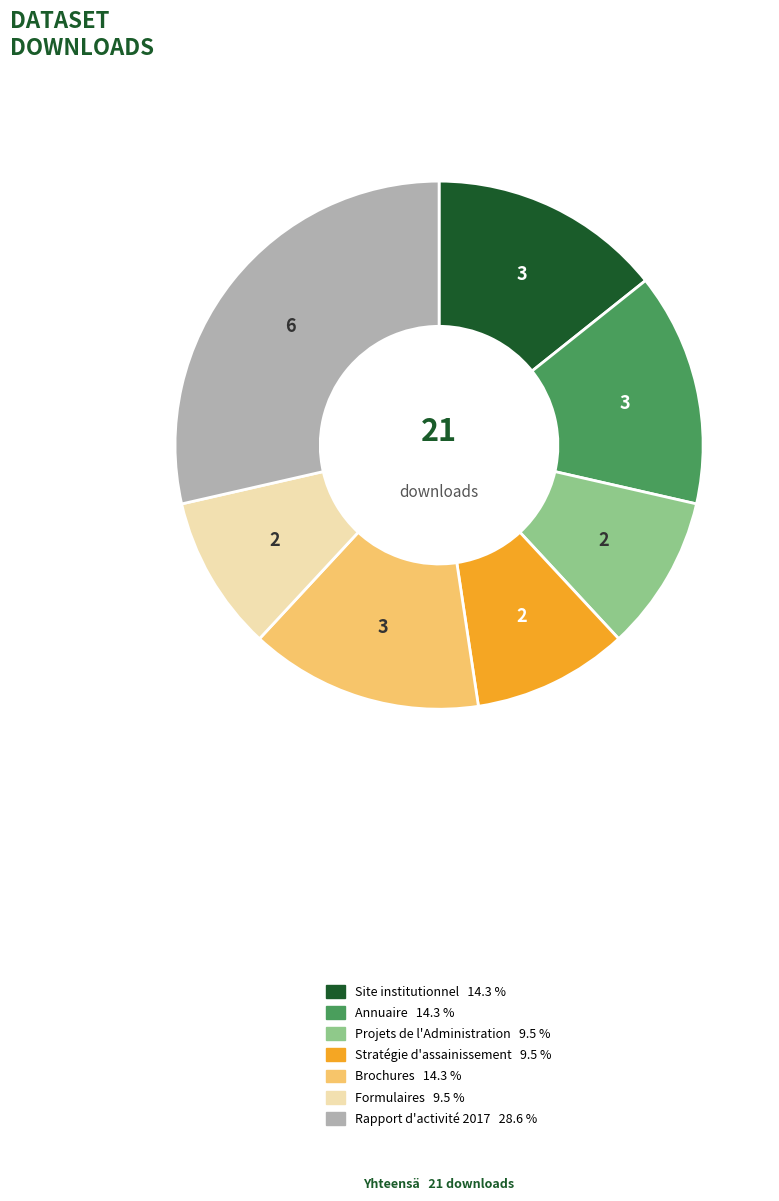

Does Stratégie d'assainissement account for over 50% of the chart?

No